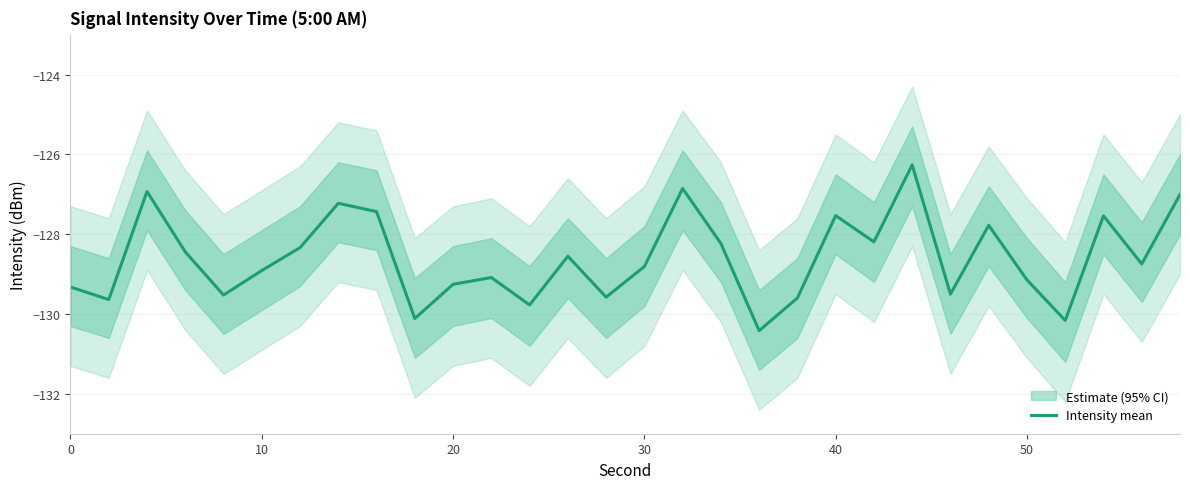

Does the chart display data point markers on the line(s)?

No